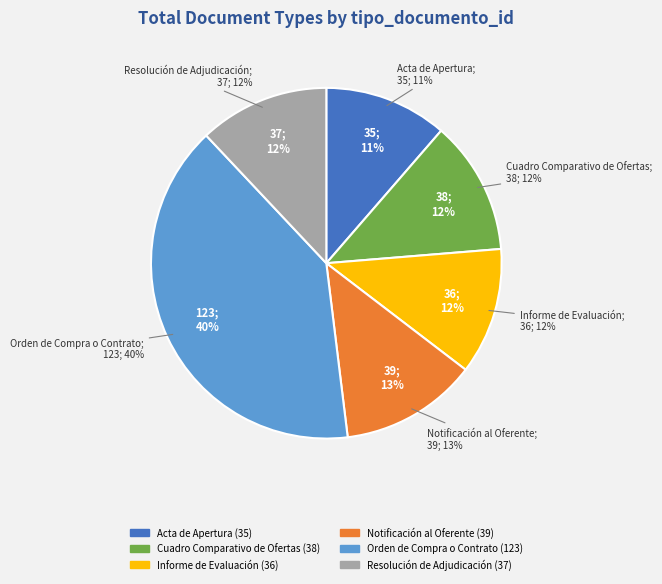

How many slices are in this pie chart?

6